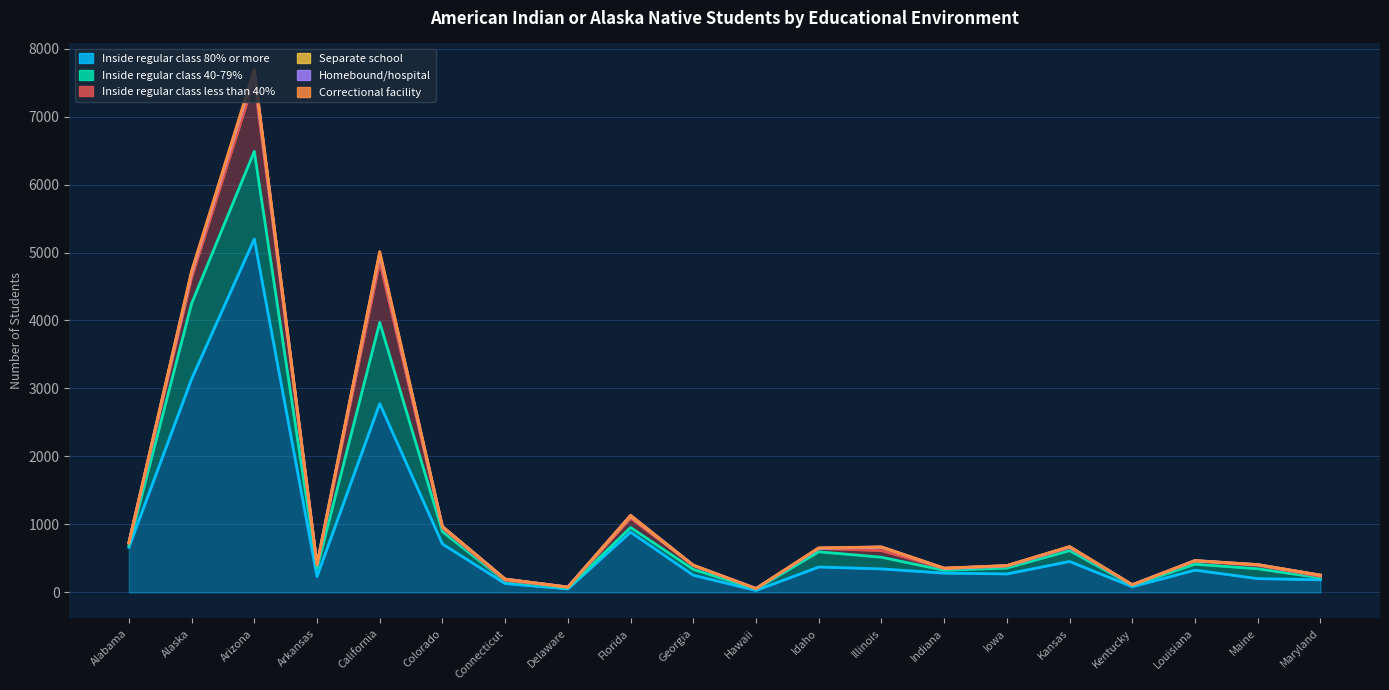

Which category has the highest value in the Inside regular class 40-79% series?

Arizona